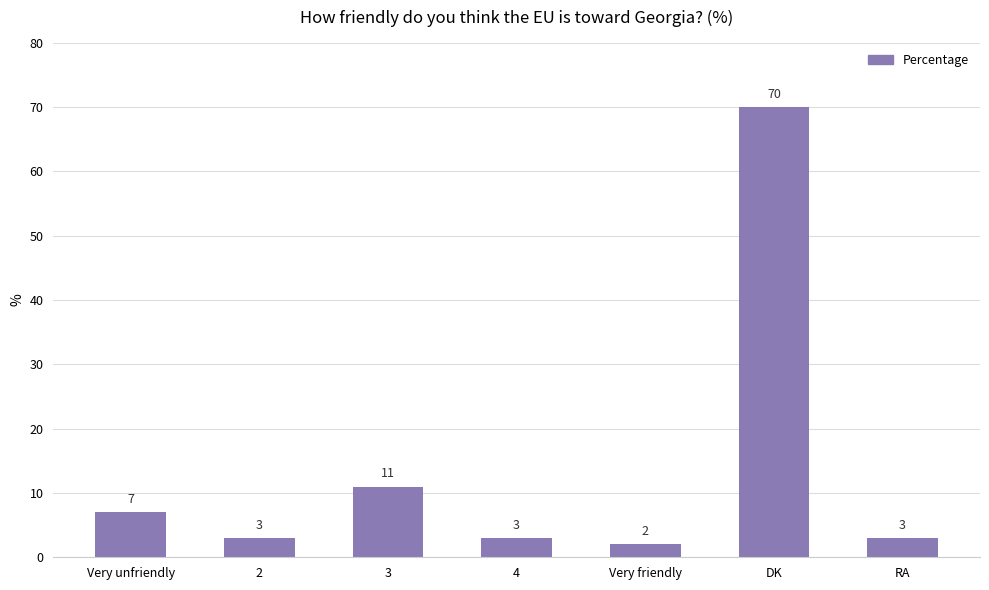

The value at 2 is 3. True or false?

True